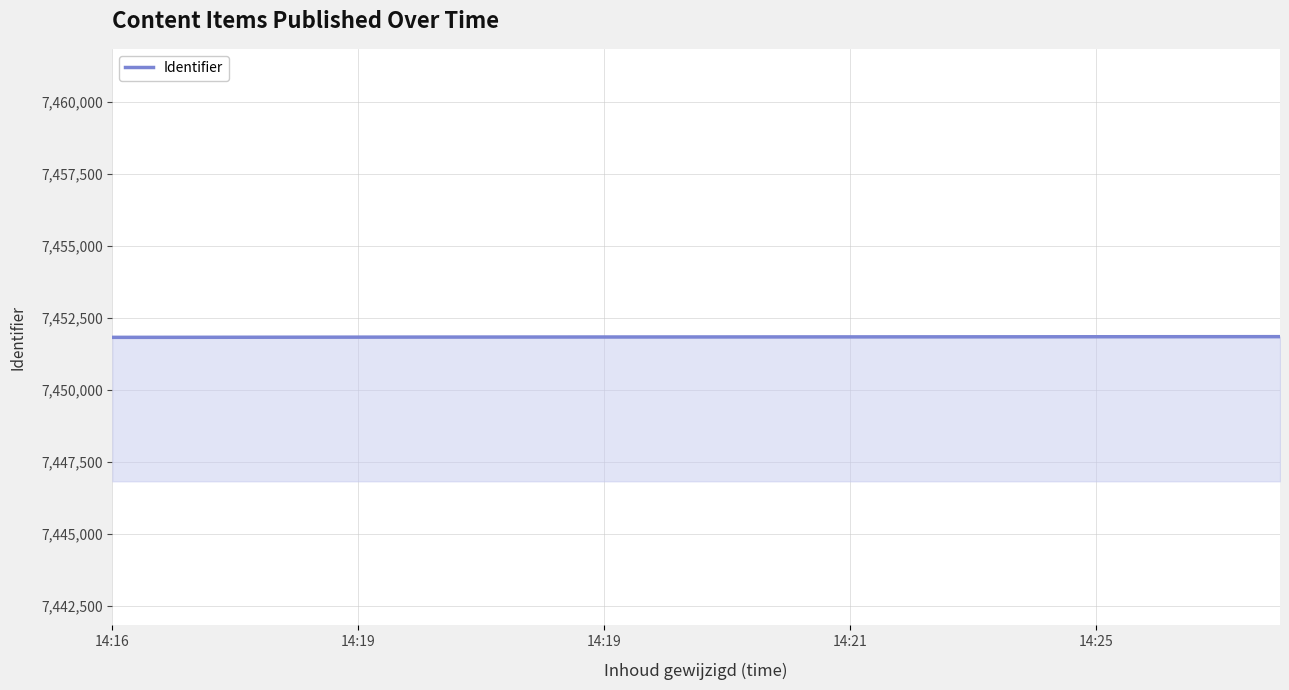

What is the maximum value shown in the chart?

7451855